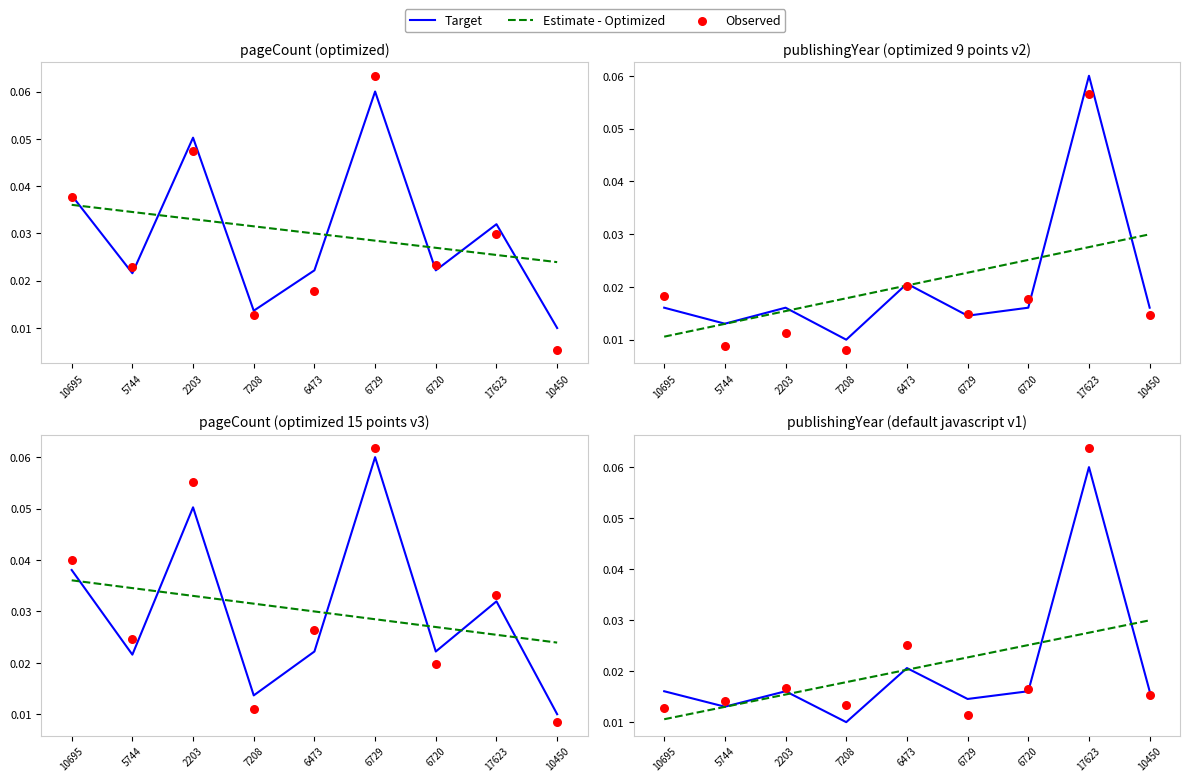

At which category is the sum across all series the highest?

17623